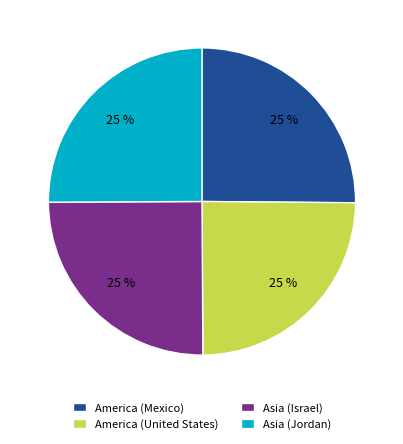

Is there a majority slice in this chart?

No